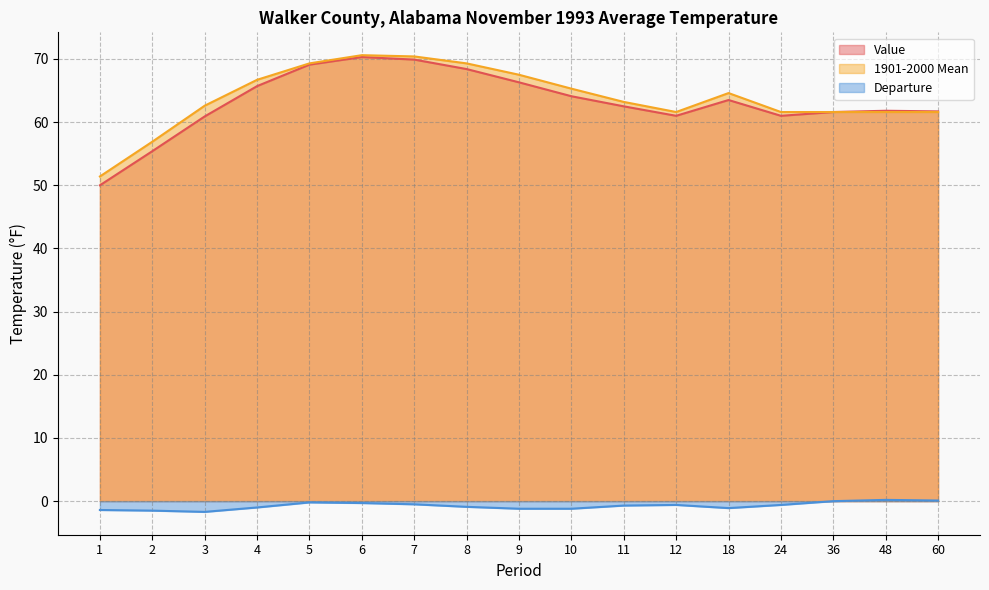

At which category is the sum across all series the highest?

6